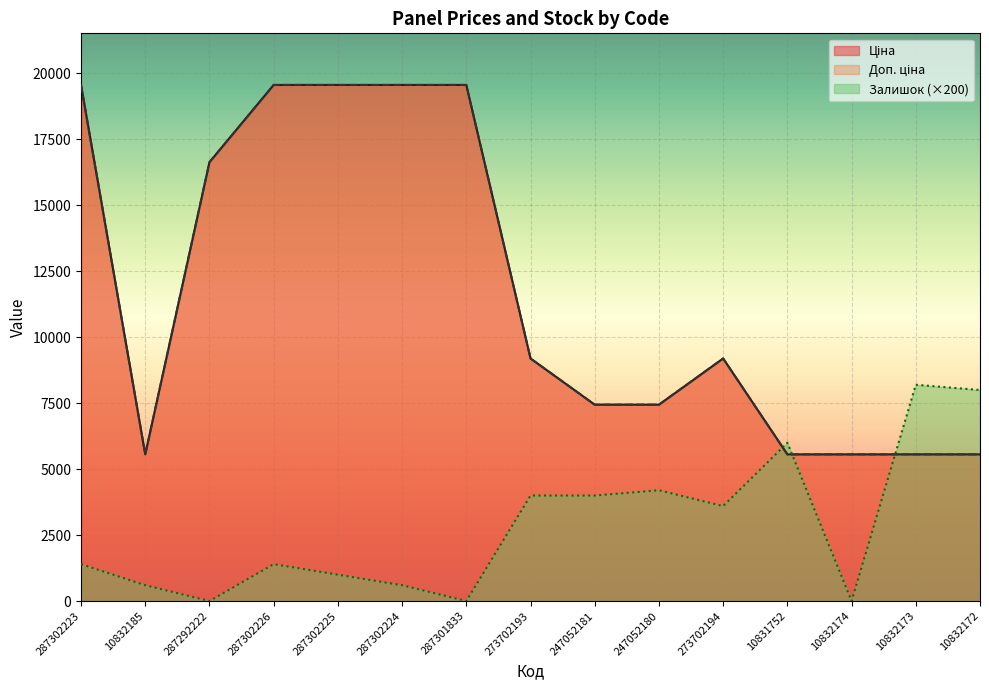

Reading right to left, transcribe all the data shown in this chart.

Ціна: 10832172=5560.3	10832173=5560.3	10832174=5560.3	10831752=5560.3	273702194=9196.3	247052180=7444.6	247052181=7444.6	273702193=9196.3	287301833=19564.9	287302224=19564.9	287302225=19564.9	287302226=19564.9	287292222=16636.8	10832185=5560.3	287302223=19564.9
Доп. ціна: 10832172=5560.3	10832173=5560.3	10832174=5560.3	10831752=5560.3	273702194=9196.3	247052180=7444.6	247052181=7444.6	273702193=9196.3	287301833=19564.9	287302224=19564.9	287302225=19564.9	287302226=19564.9	287292222=16636.8	10832185=5560.3	287302223=19564.9
Залишок: 10832172=8000.0	10832173=8200.0	10832174=0.0	10831752=6000.0	273702194=3600.0	247052180=4200.0	247052181=4000.0	273702193=4000.0	287301833=0.0	287302224=600.0	287302225=1000.0	287302226=1400.0	287292222=0.0	10832185=600.0	287302223=1400.0